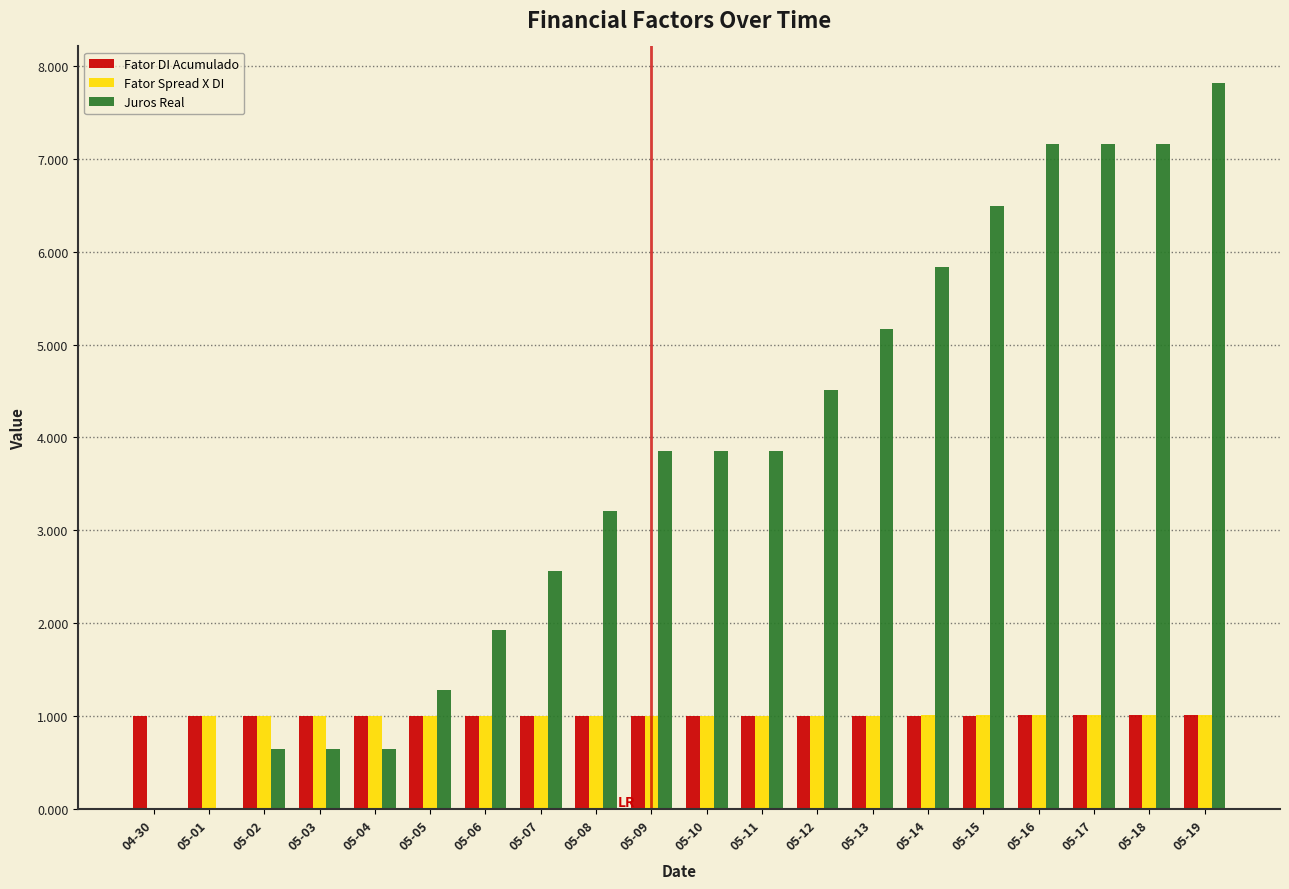

What is the average value of the Fator Spread X DI series?

1.0